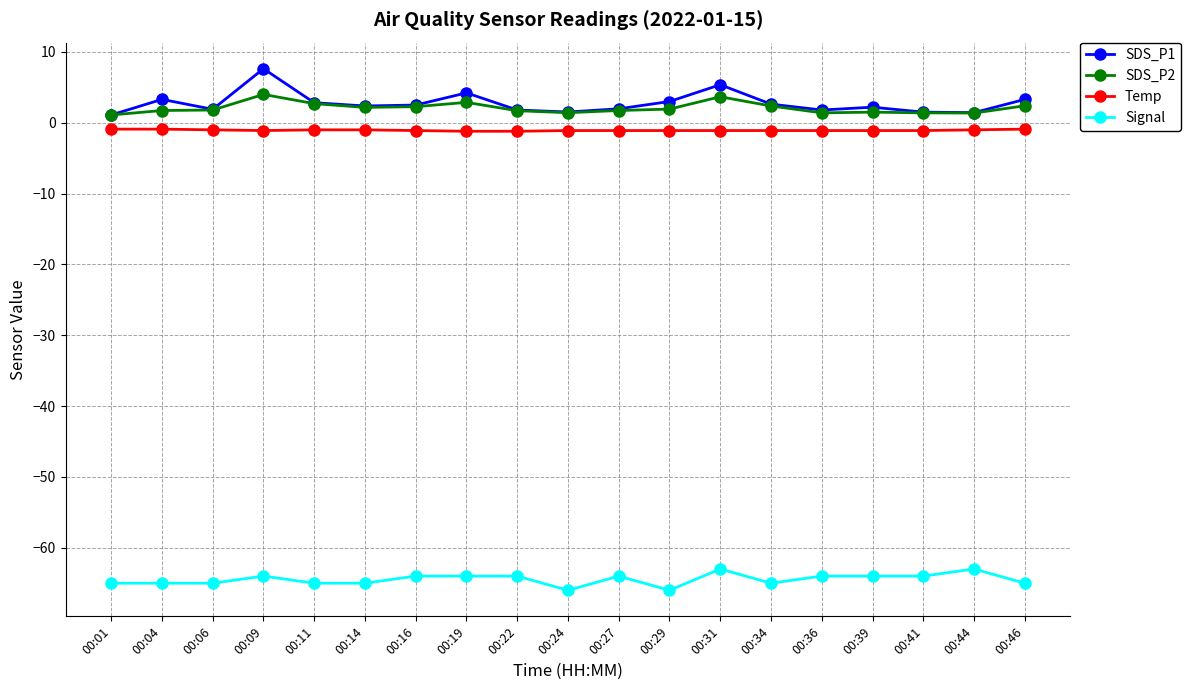

Is the value of Signal at 00:24 greater than the value of SDS_P2 at 00:31?

No